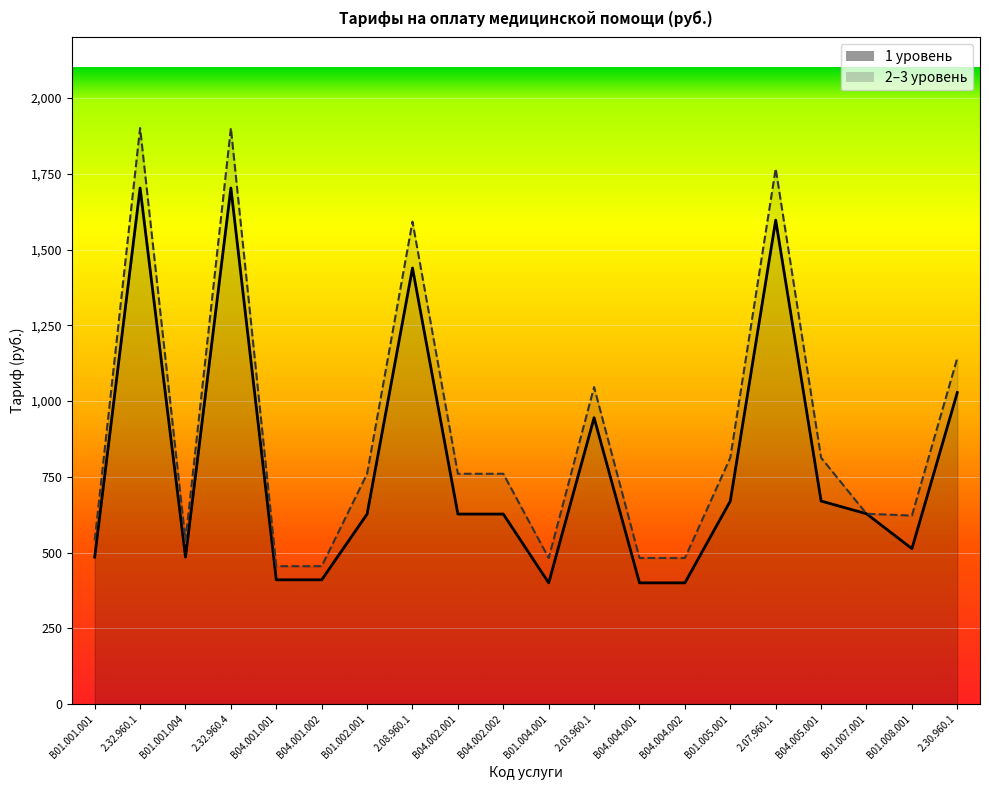

At which label is Level 1 closest to 1051?

2.30.960.1